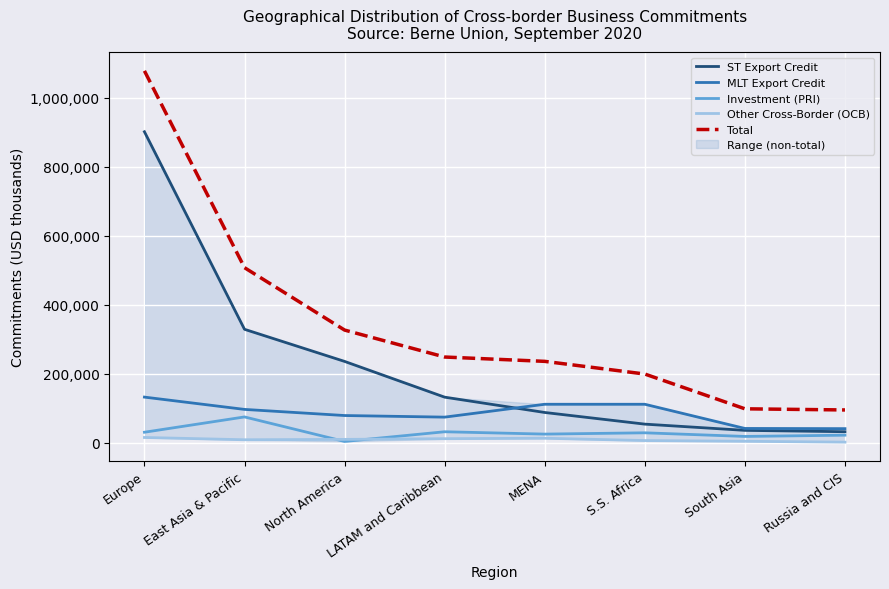

The Other Cross-Border (OCB) series shows 3742 at South Asia. True or false?

True